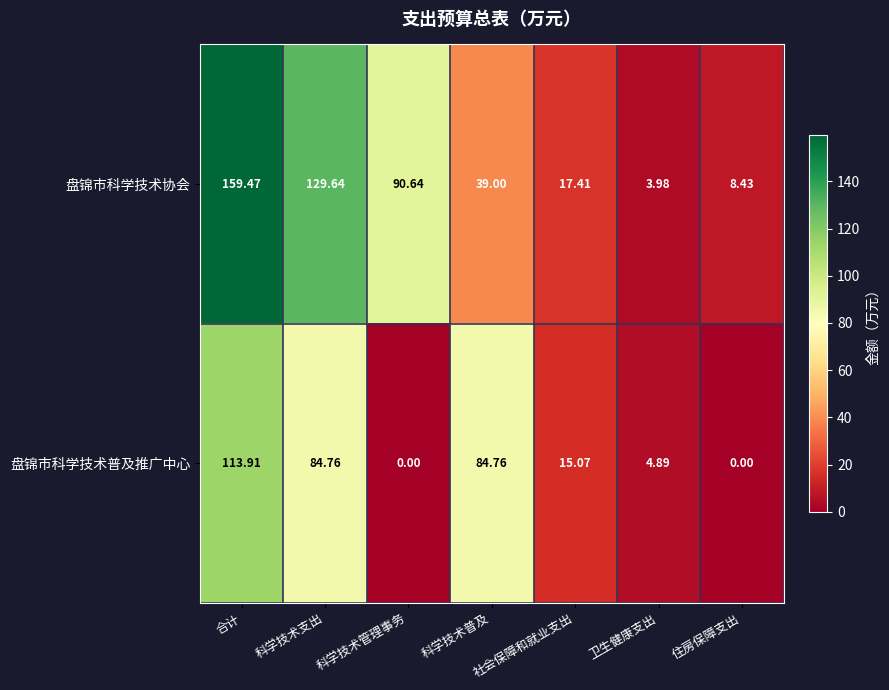

Where is 盘锦市科学技术协会 nearest to the value 81?

科学技术管理事务